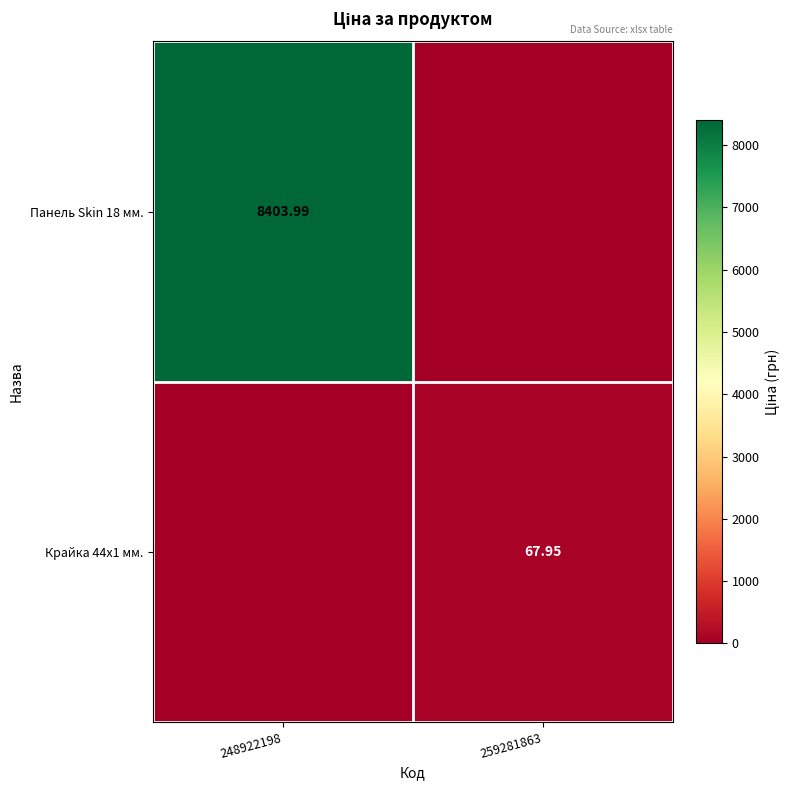

What is the maximum value shown in the chart?

8404.0